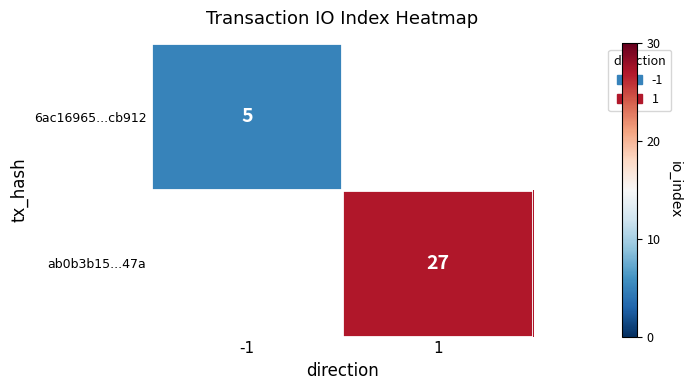

The 6ac16965...cb912 series shows 5 at -1. True or false?

True